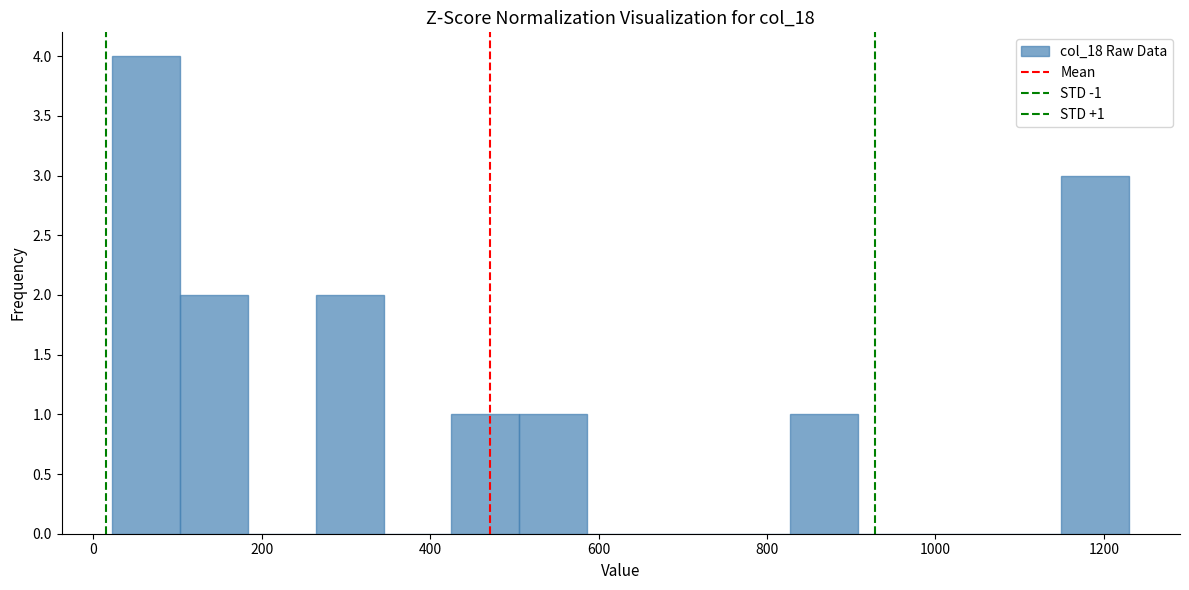

Which range on the x-axis has the tallest bar?

20 to 100